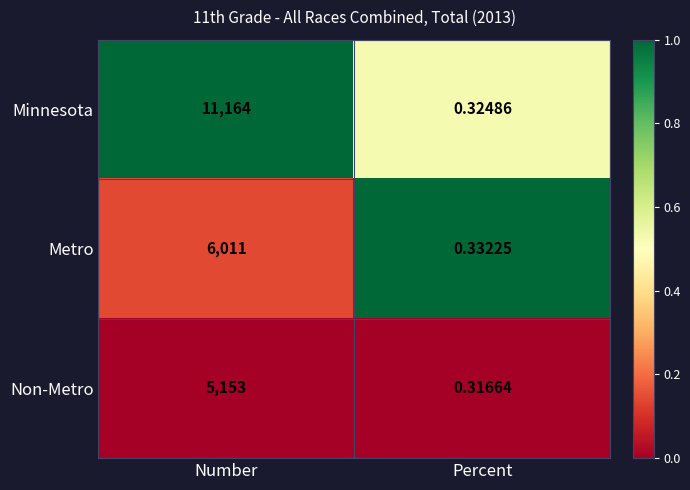

Rank the series by their maximum value, from highest to lowest.

Minnesota, Metro, Non-Metro